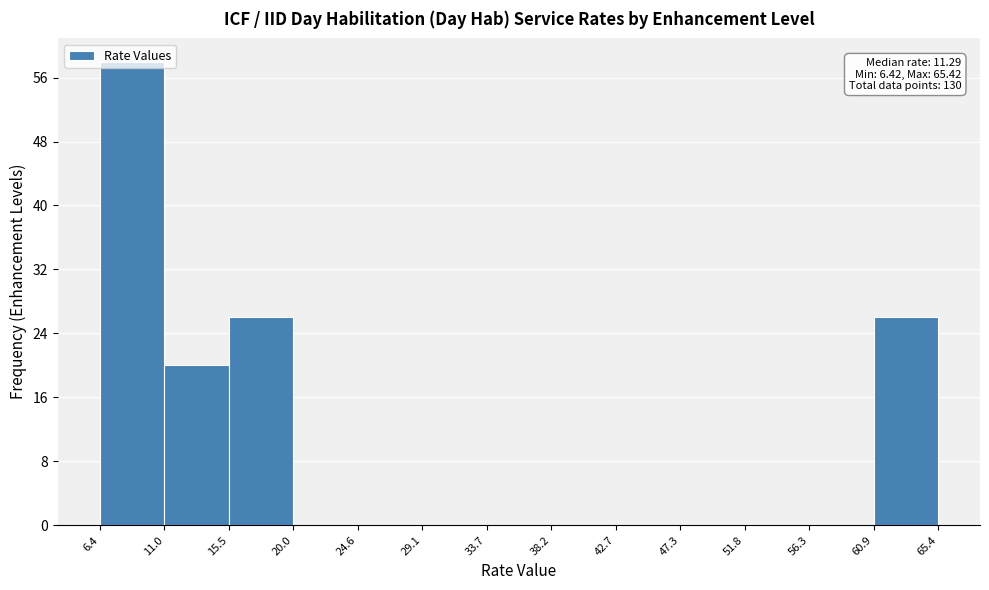

Which range on the x-axis has the tallest bar?

6.4 to 11.0